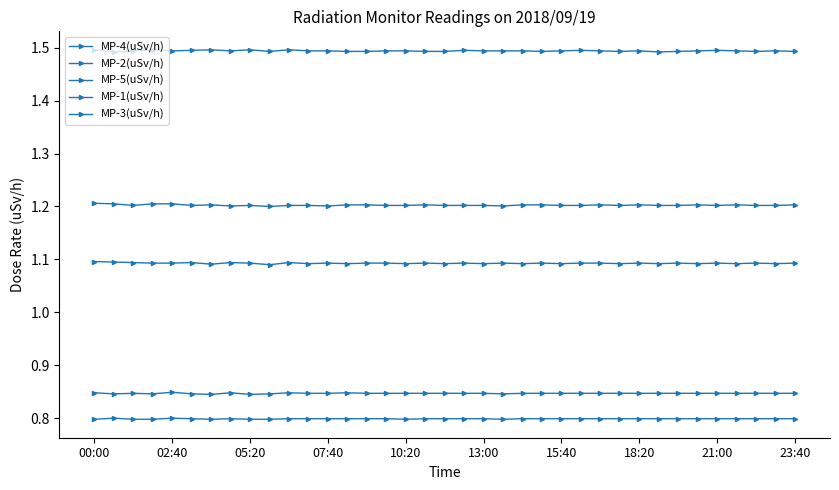

What is the average value of the MP-4(uSv/h) series?

1.5